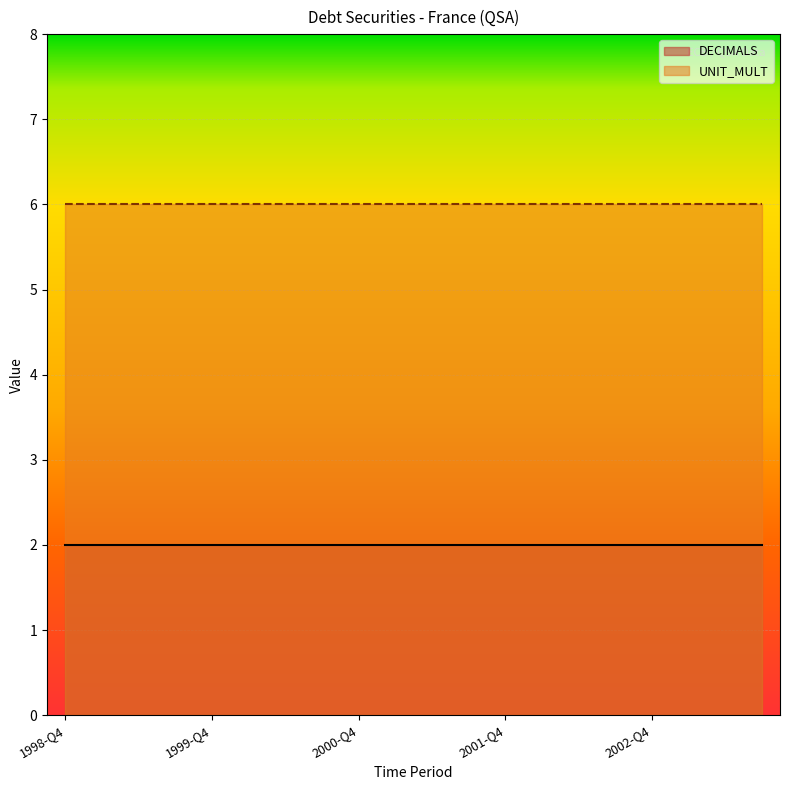

Is it true that UNIT_MULT equals 4 at 1999-Q4?

False